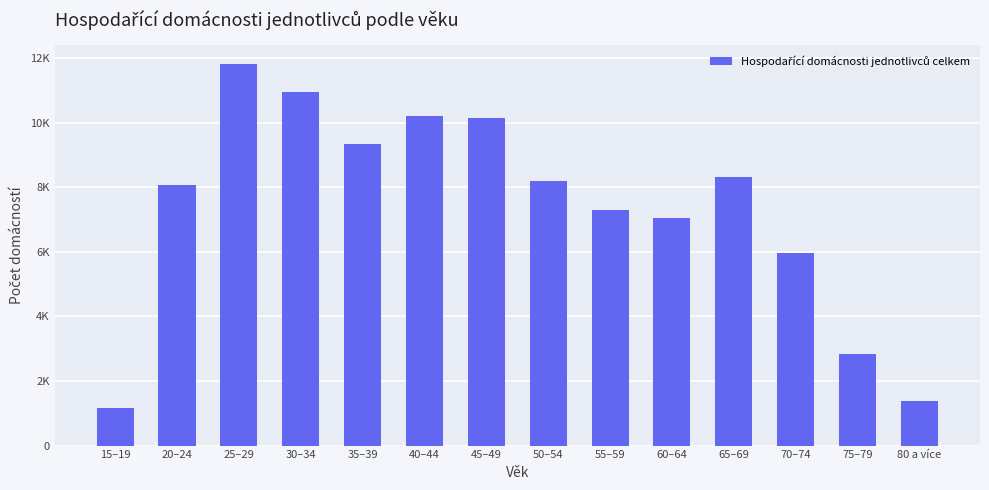

The value at 75–79 is 1557. True or false?

False